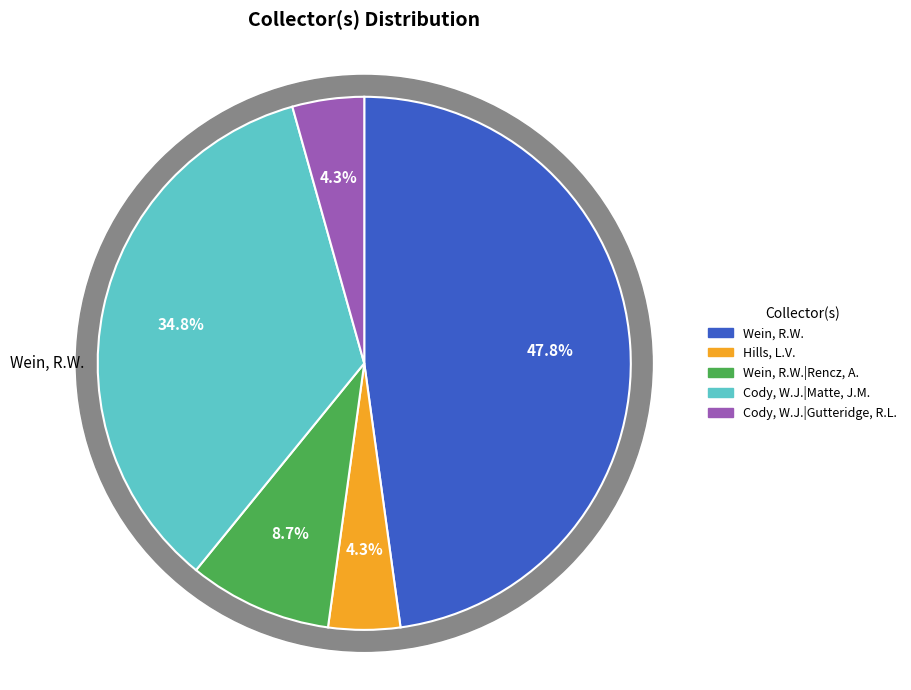

What is the largest slice in the pie chart?

Wein, R.W.